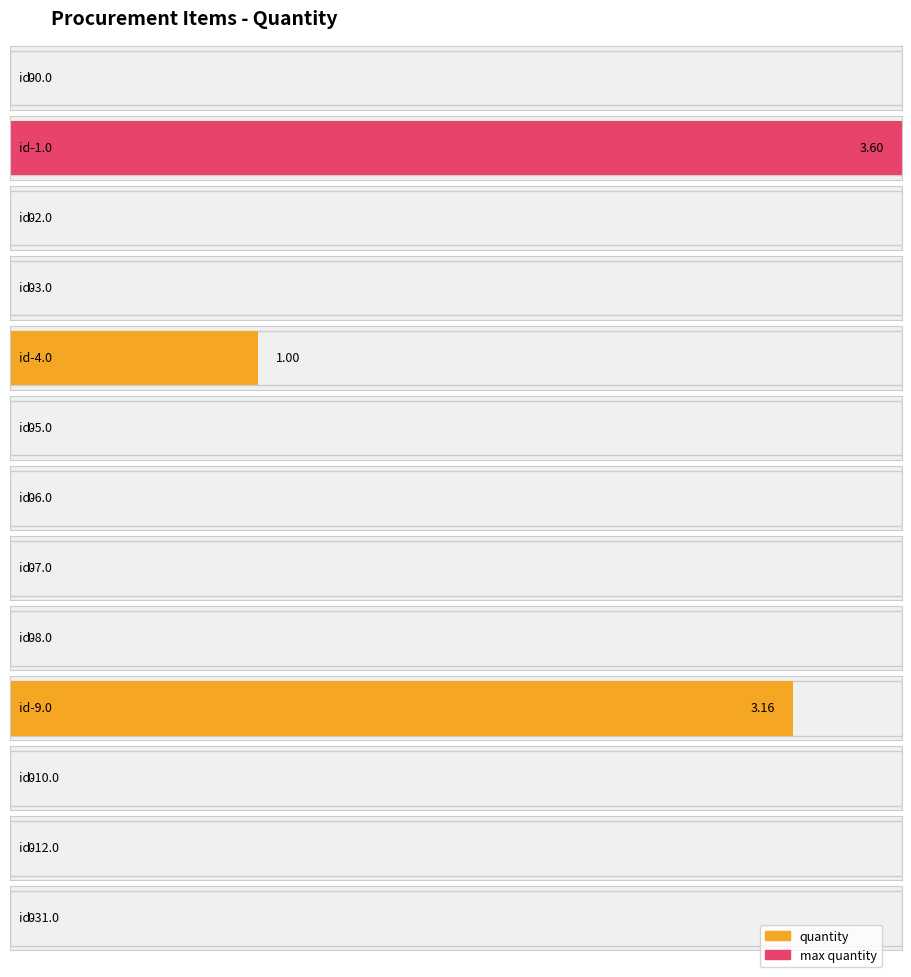

Rank the categories by value from lowest to highest.

id-0.0, id-2.0, id-3.0, id-5.0, id-6.0, id-7.0, id-8.0, id-10.0, id-12.0, id-31.0, id-4.0, id-9.0, id-1.0